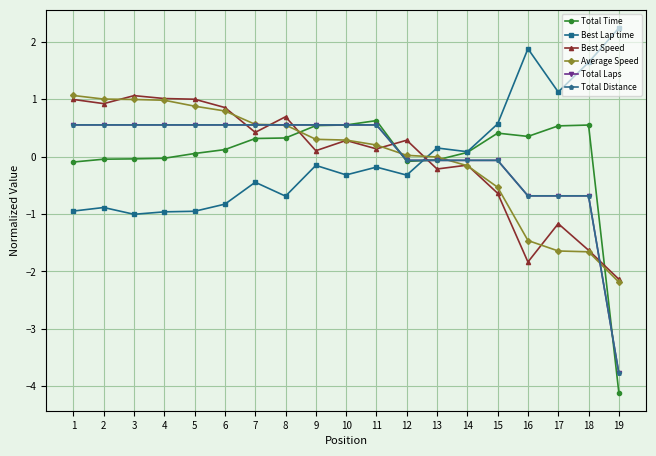

What is the value of the Total Distance point at the 15th from the left?

-0.1